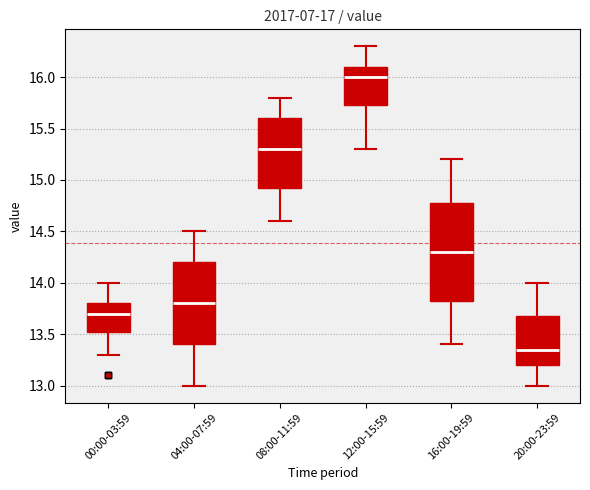

Where is the lower edge of the box for 12:00-15:59 on the y-axis? The values are not printed on the chart, so give them approximately, as read against the axis.

15.75